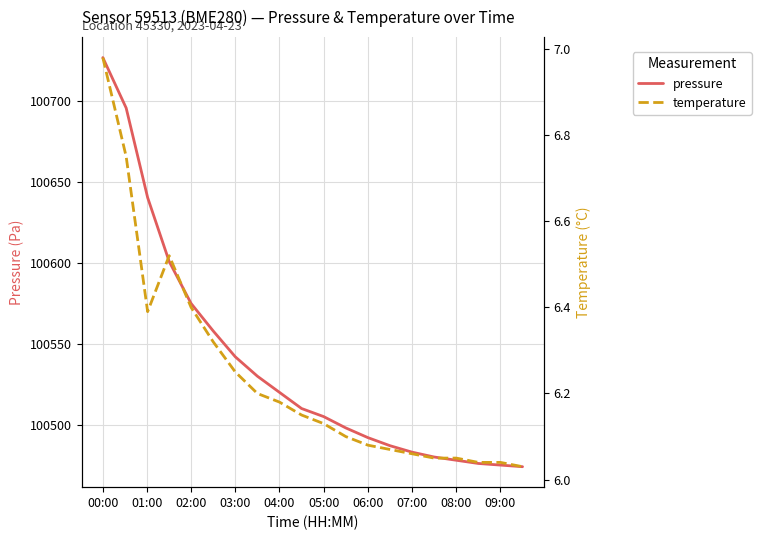

What is the value of the temperature point at the 16th from the left?

6.0